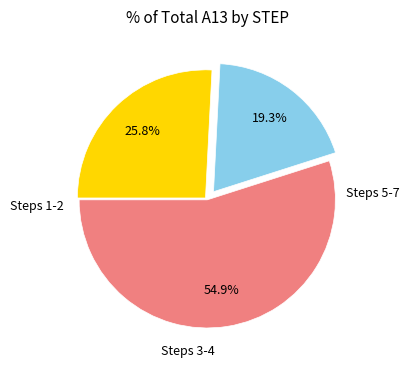

Is there any slice that represents more than half of the pie?

Yes